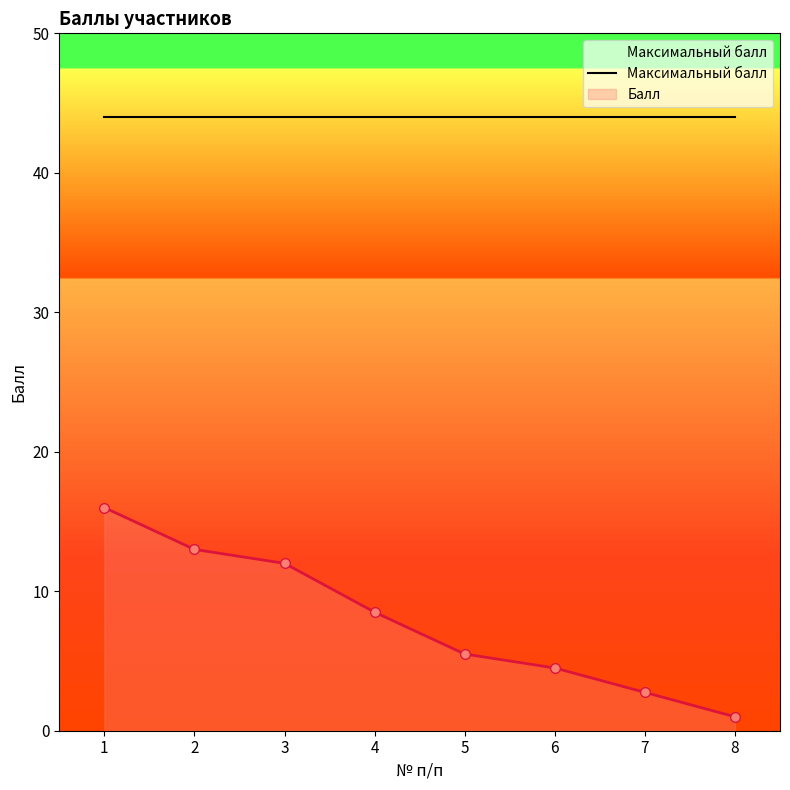

What is the spread (max minus min) of values at 4?

35.5